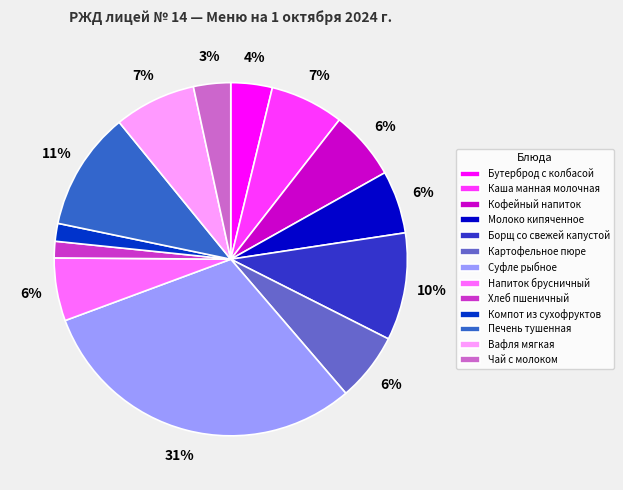

Which slice is the largest?

Суфле рыбное